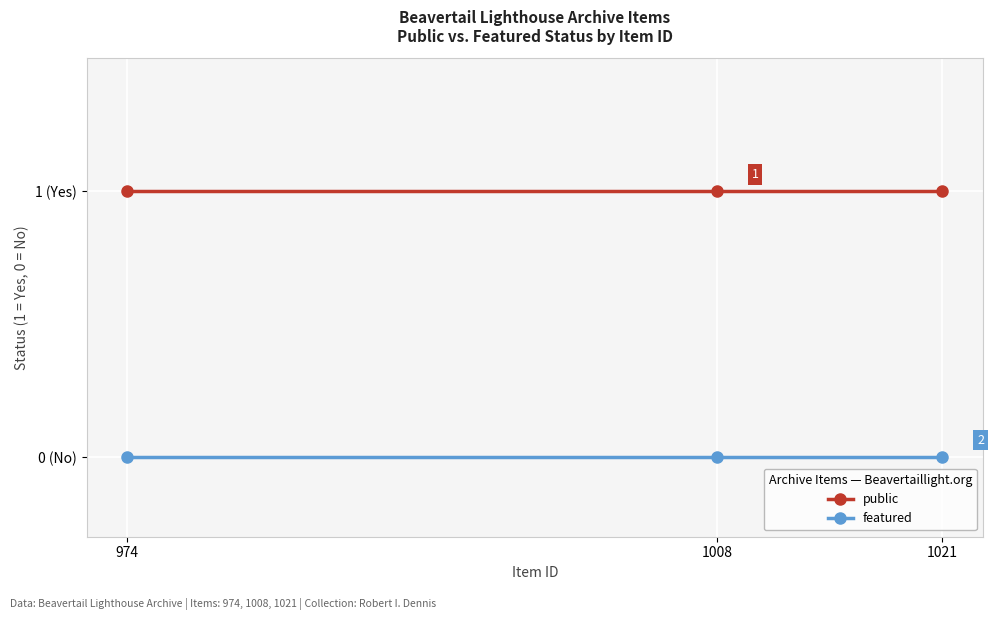

Is this an area chart (filled region under the line)?

No